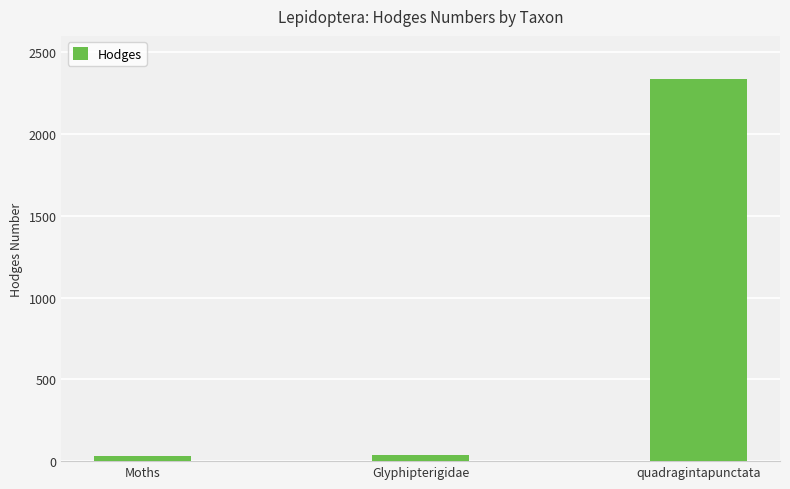

What is the difference between the values at quadragintapunctata and Glyphipterigidae?

2302.0